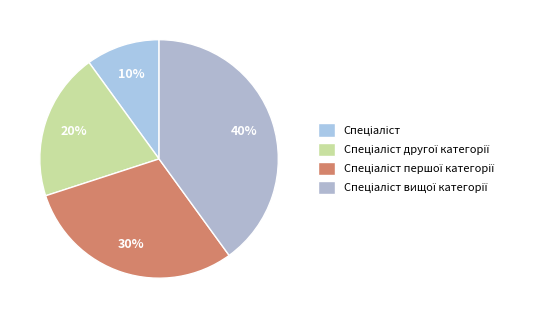

How much of the chart is everything except Спеціаліст вищої категорії?

60.0%